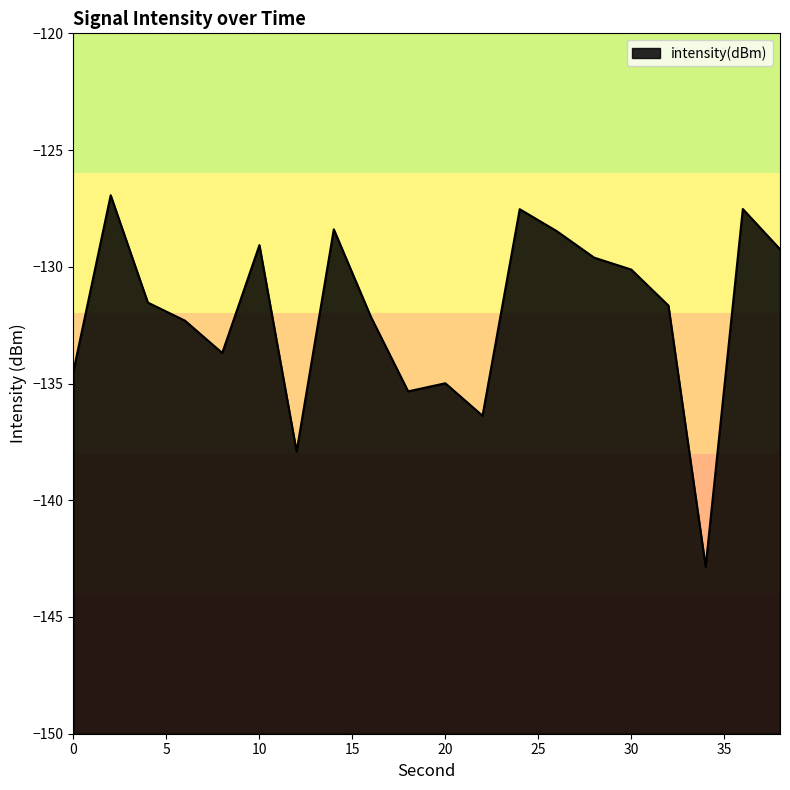

What is the minimum value shown in the chart?

-142.8